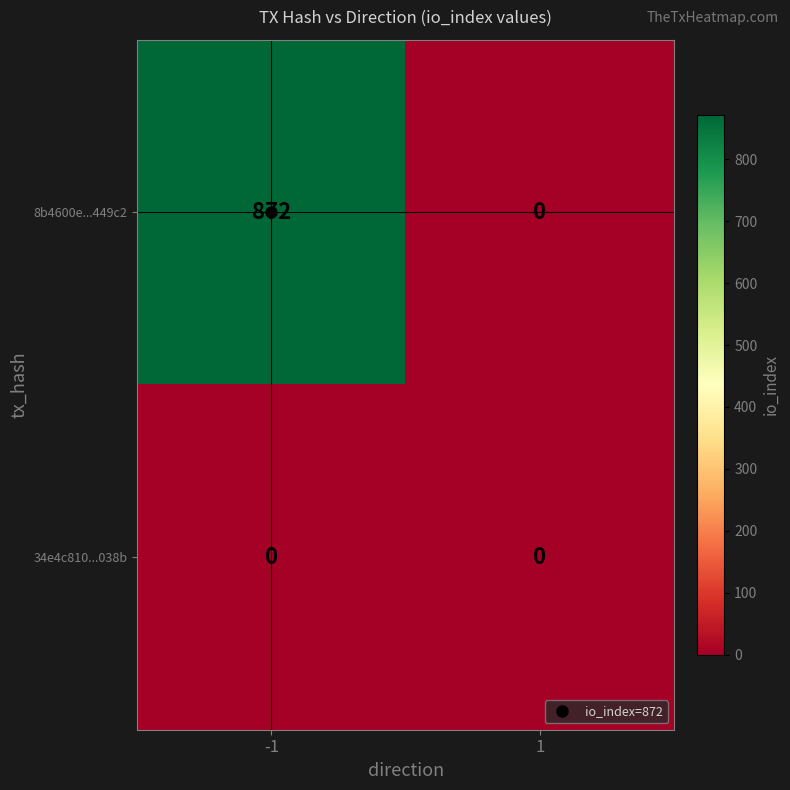

What is the sum of all 8b4600e...449c2 values?

872